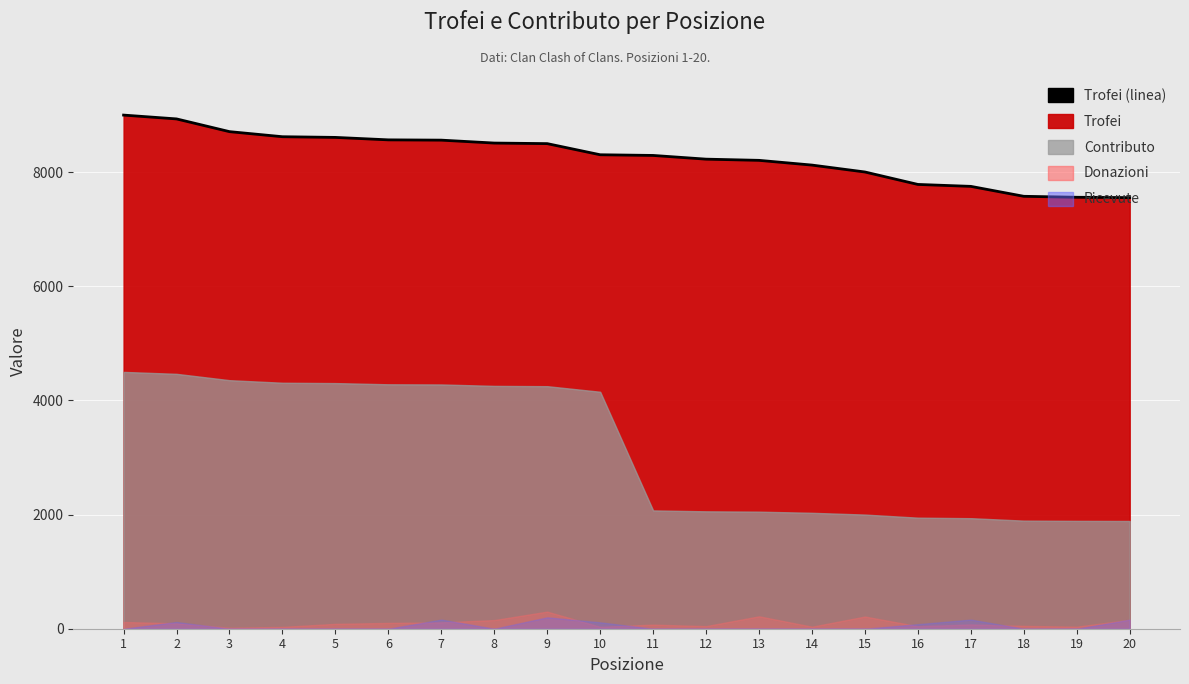

Reading left to right, transcribe all the data shown in this chart.

9000	8933	8710	8621	8609	8566	8561	8510	8500	8305	8293	8228	8207	8124	8003	7785	7751	7577	7560	7554